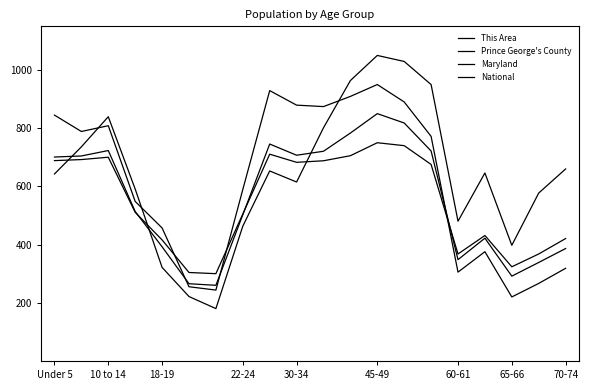

What is the average value of the Maryland series?

559.7